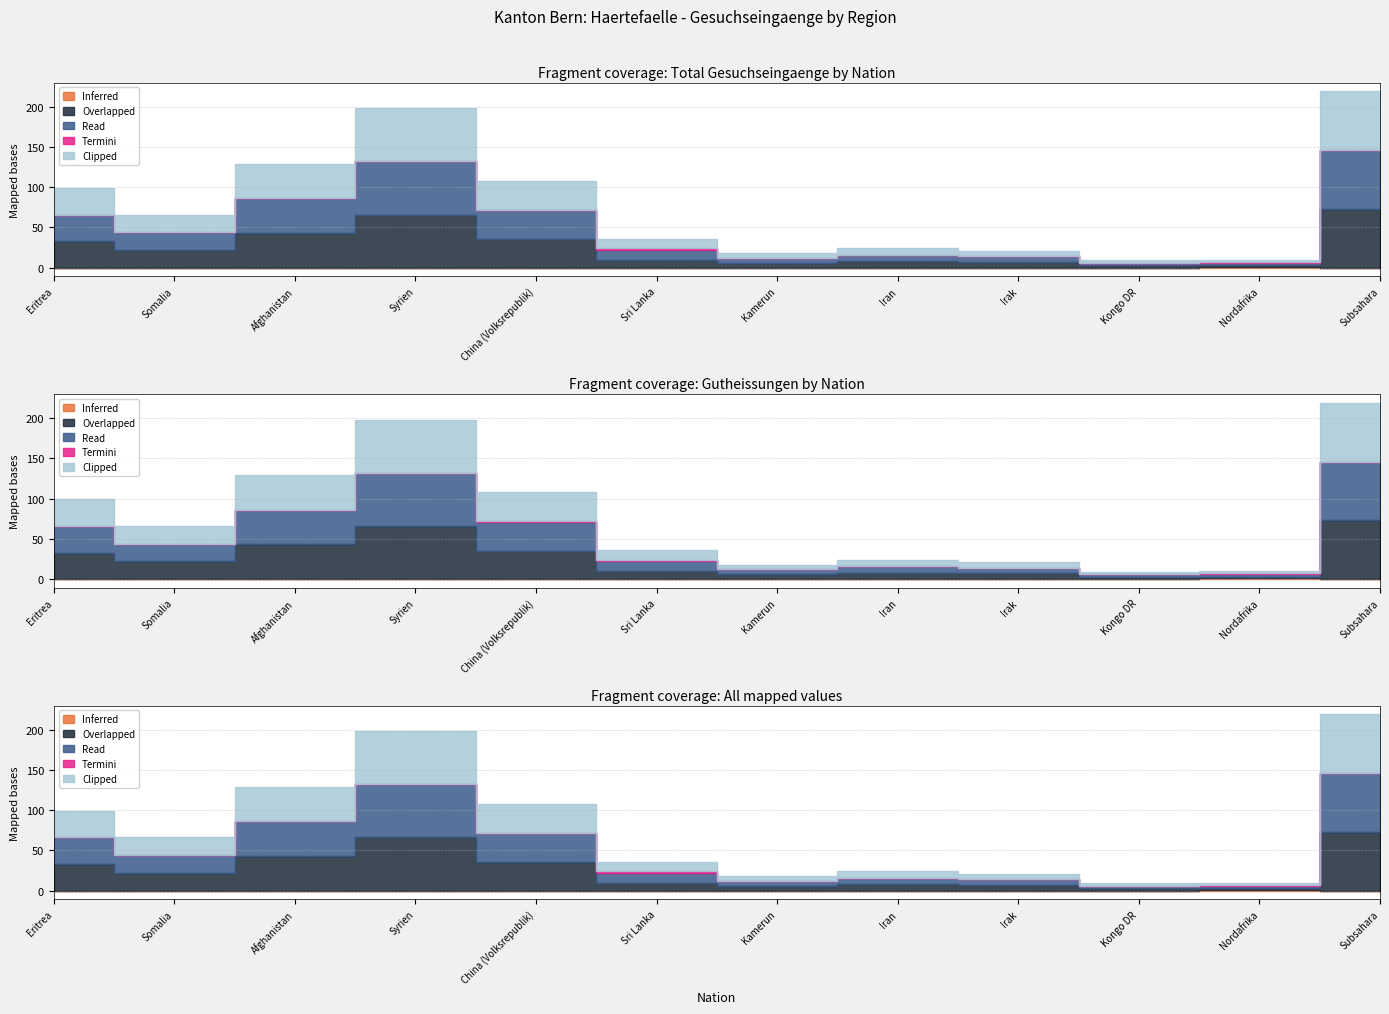

At which category does Clipped reach its first local peak?

Syrien